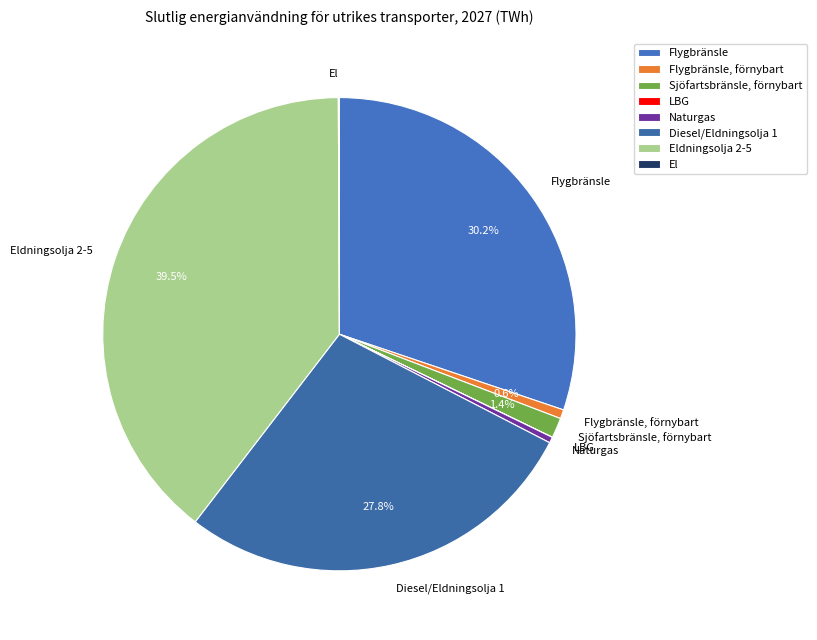

Is there any slice that represents more than half of the pie?

No